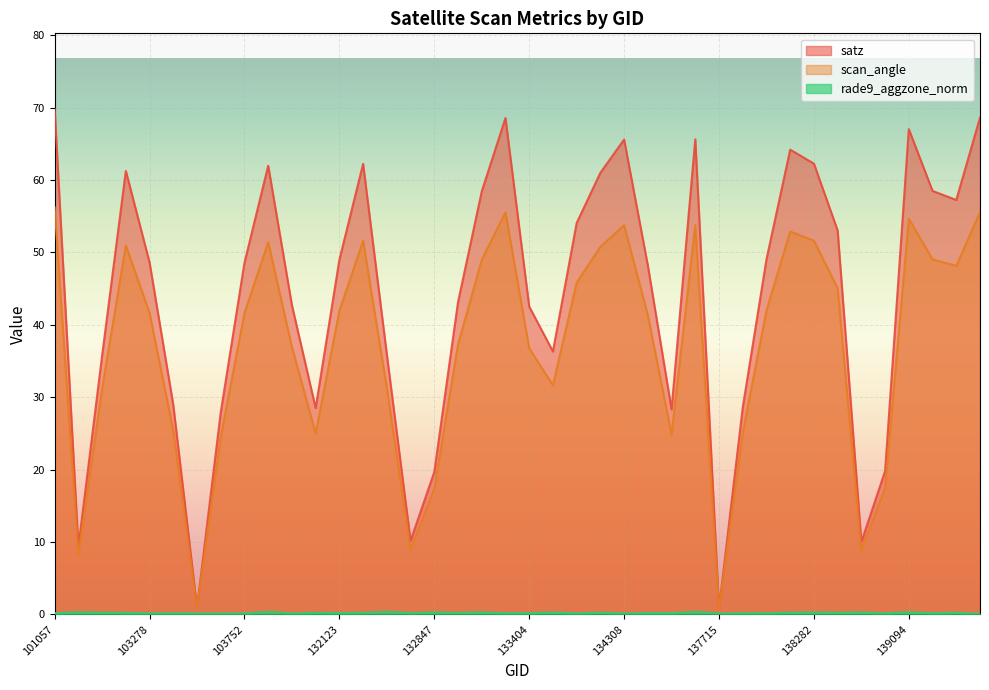

How many lines are shown in the chart?

3